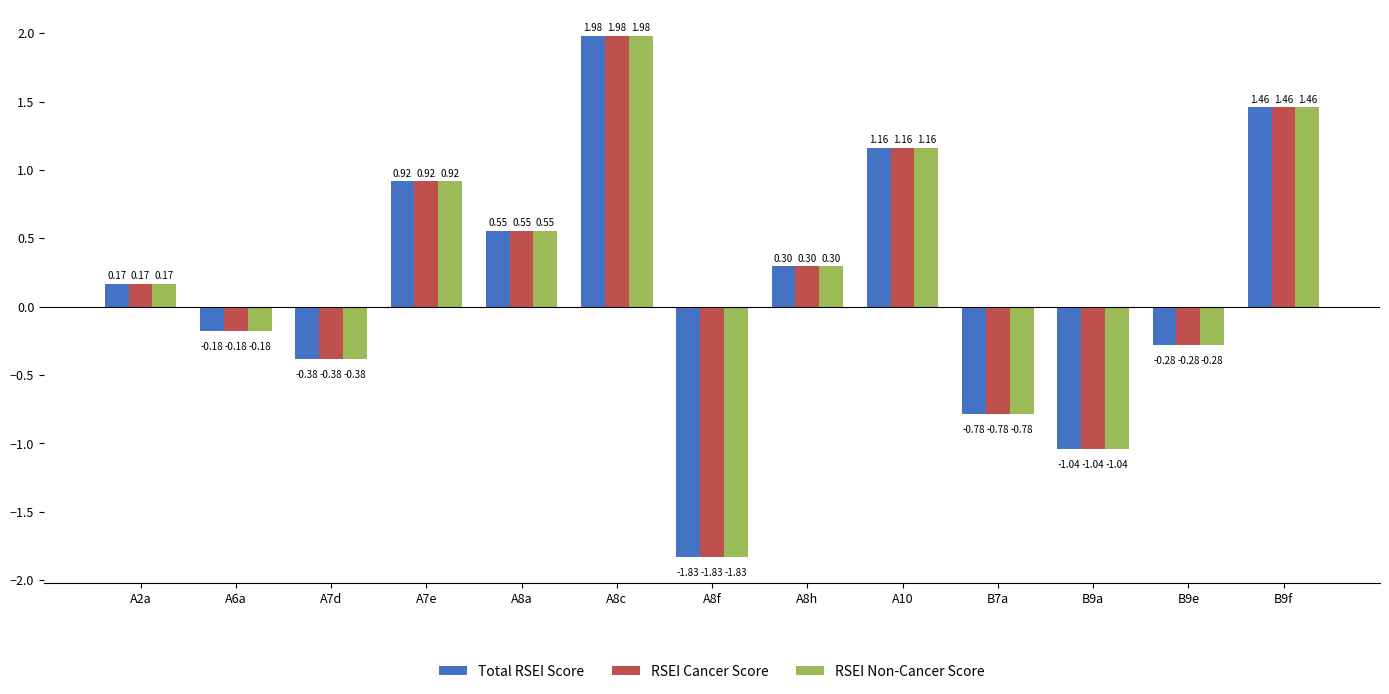

Rank the categories by Total RSEI Score value from highest to lowest.

A8c, B9f, A10, A7e, A8a, A8h, A2a, A6a, B9e, A7d, B7a, B9a, A8f